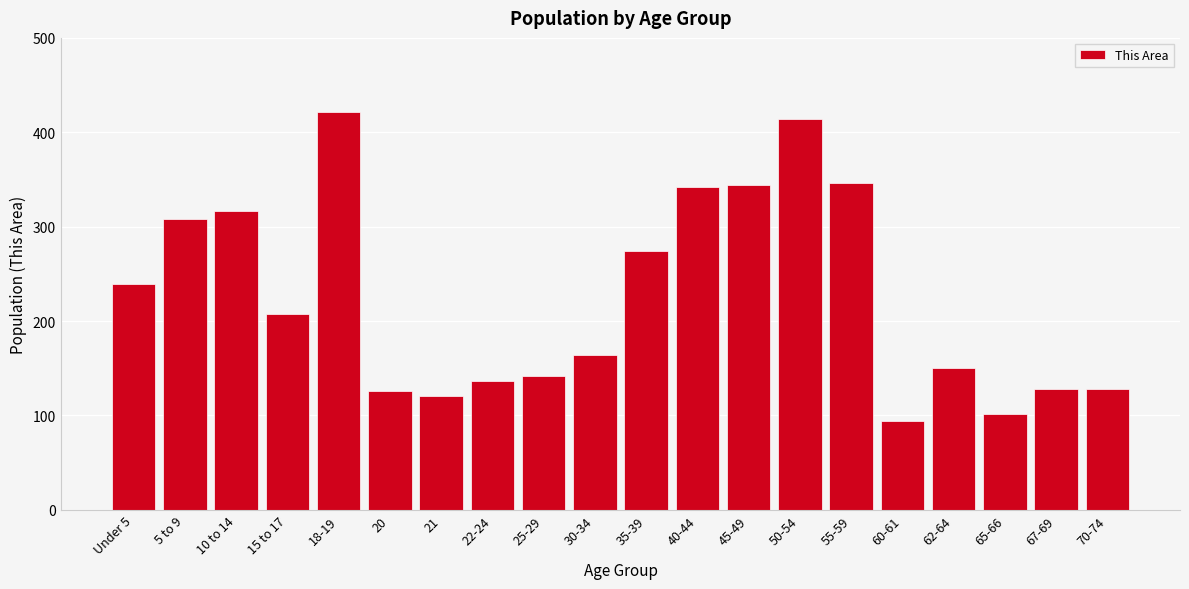

Reading left to right, what are all the values shown in this chart?

Under 5=239	5 to 9=308	10 to 14=317	15 to 17=207	18-19=421	20=126	21=121	22-24=136	25-29=142	30-34=164	35-39=274	40-44=342	45-49=344	50-54=414	55-59=346	60-61=94	62-64=150	65-66=102	67-69=128	70-74=128